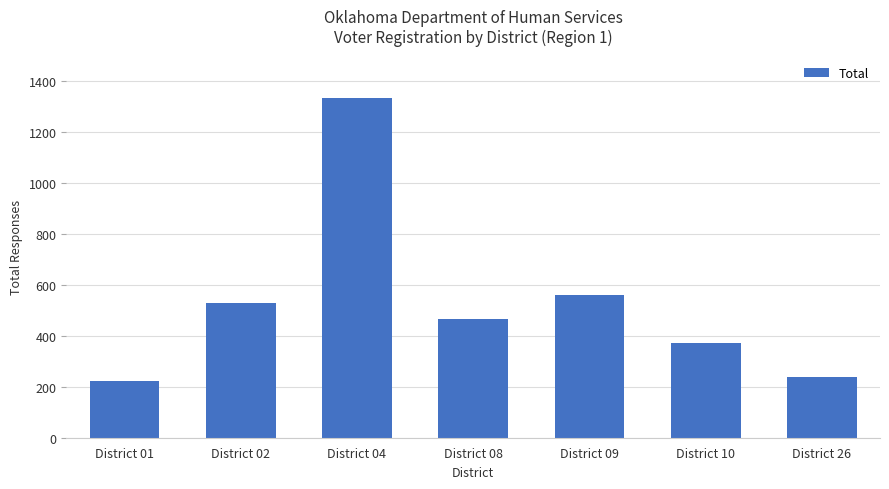

What is the value of the 6th bar from the left?

371